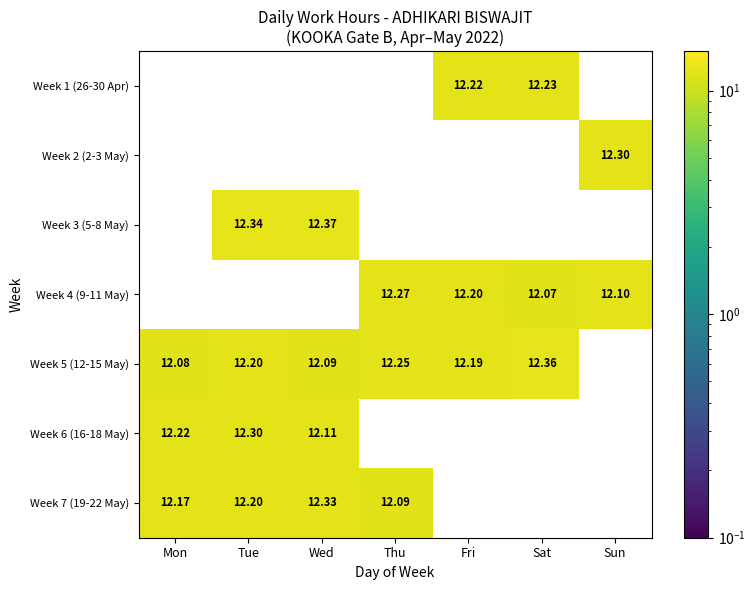

Is it true that Week 1 (26-30 Apr) equals 12.2 at Sat?

True